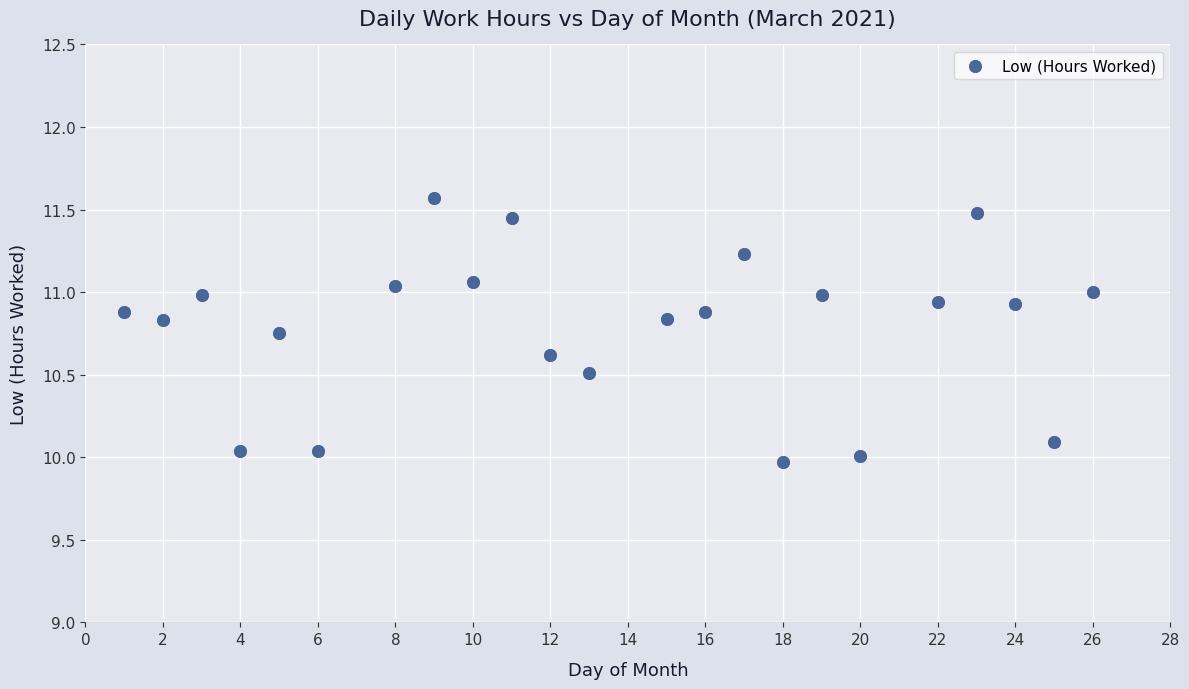

What is the range of X values (max minus min)?

25.0